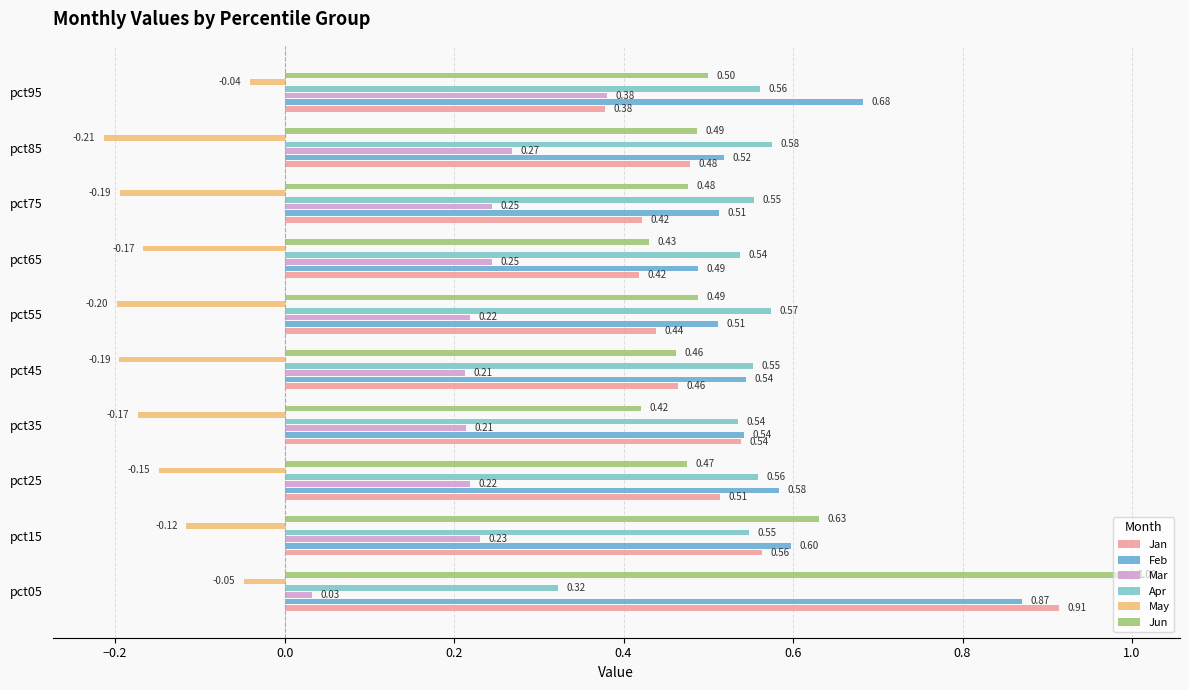

What is the difference between the maximum and minimum values in the Jan series?

0.5